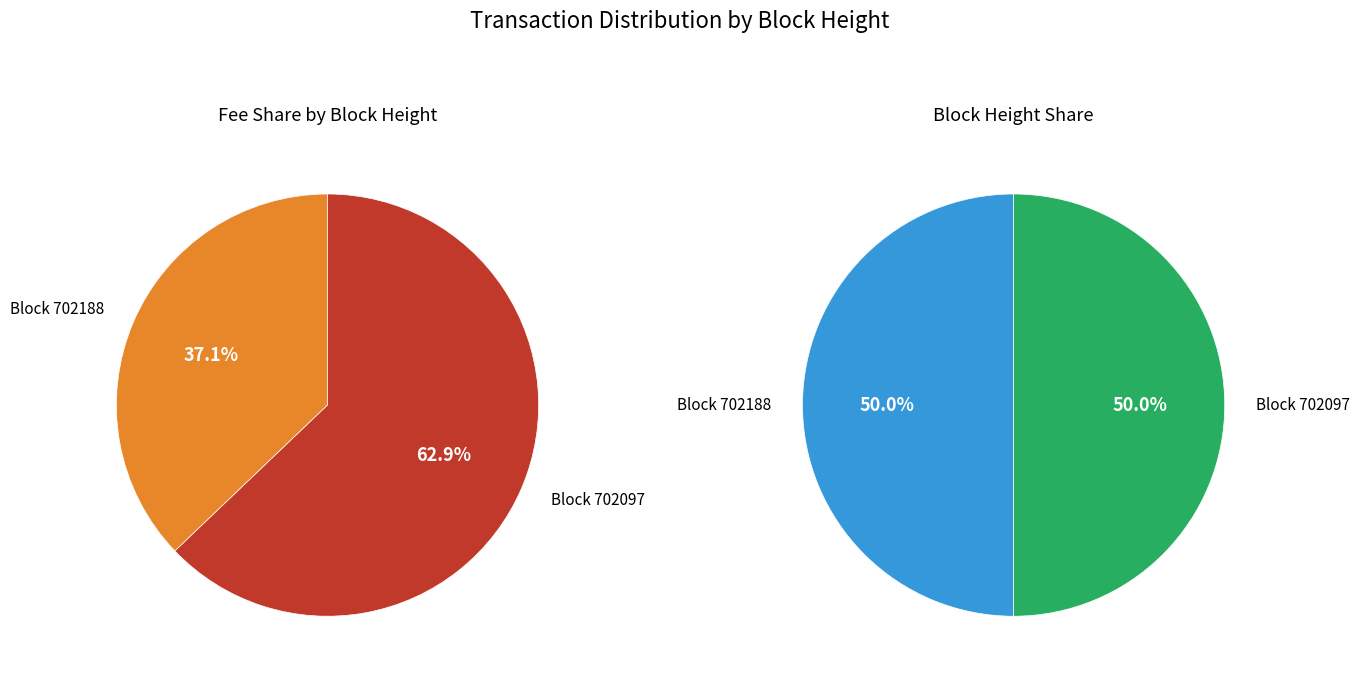

What percentage is the 702097 slice, to the nearest percent?

50%